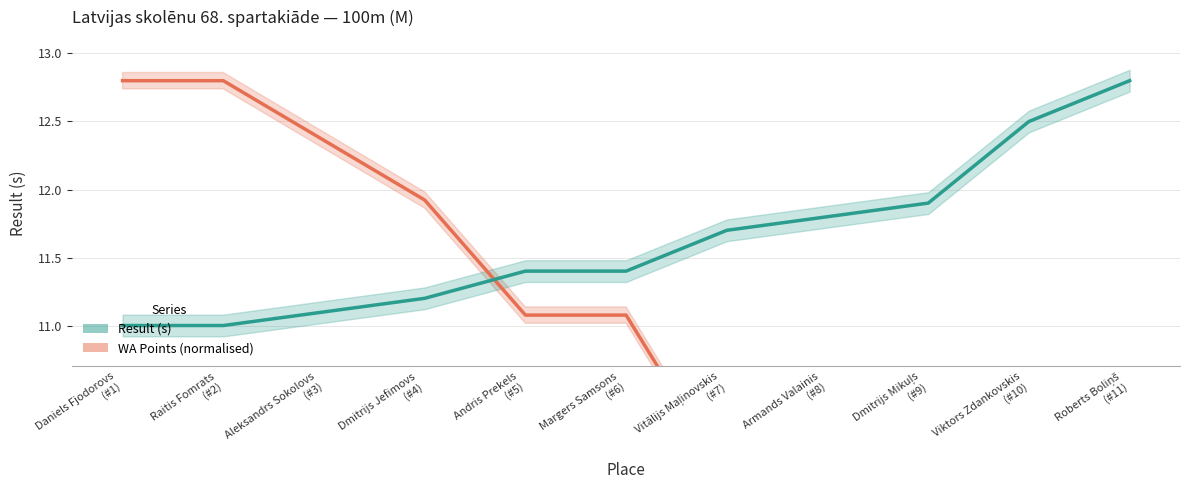

What are all the series names shown in the legend?

WA Points (normalised) line, Result (s) line